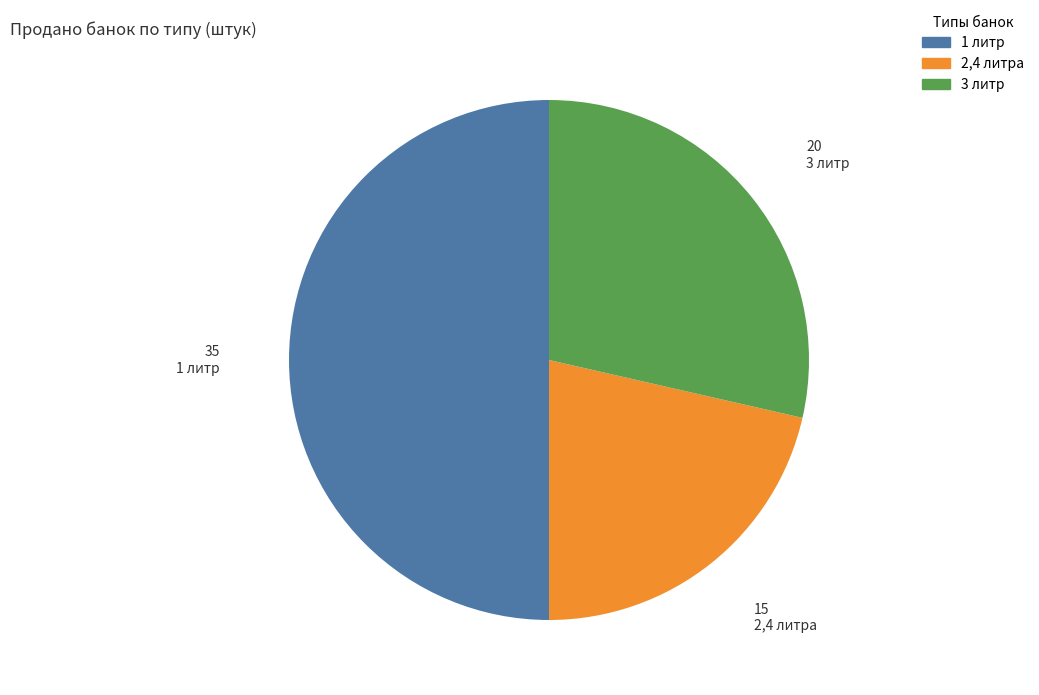

Is it true that 2,4 литра is 21% of the pie?

True